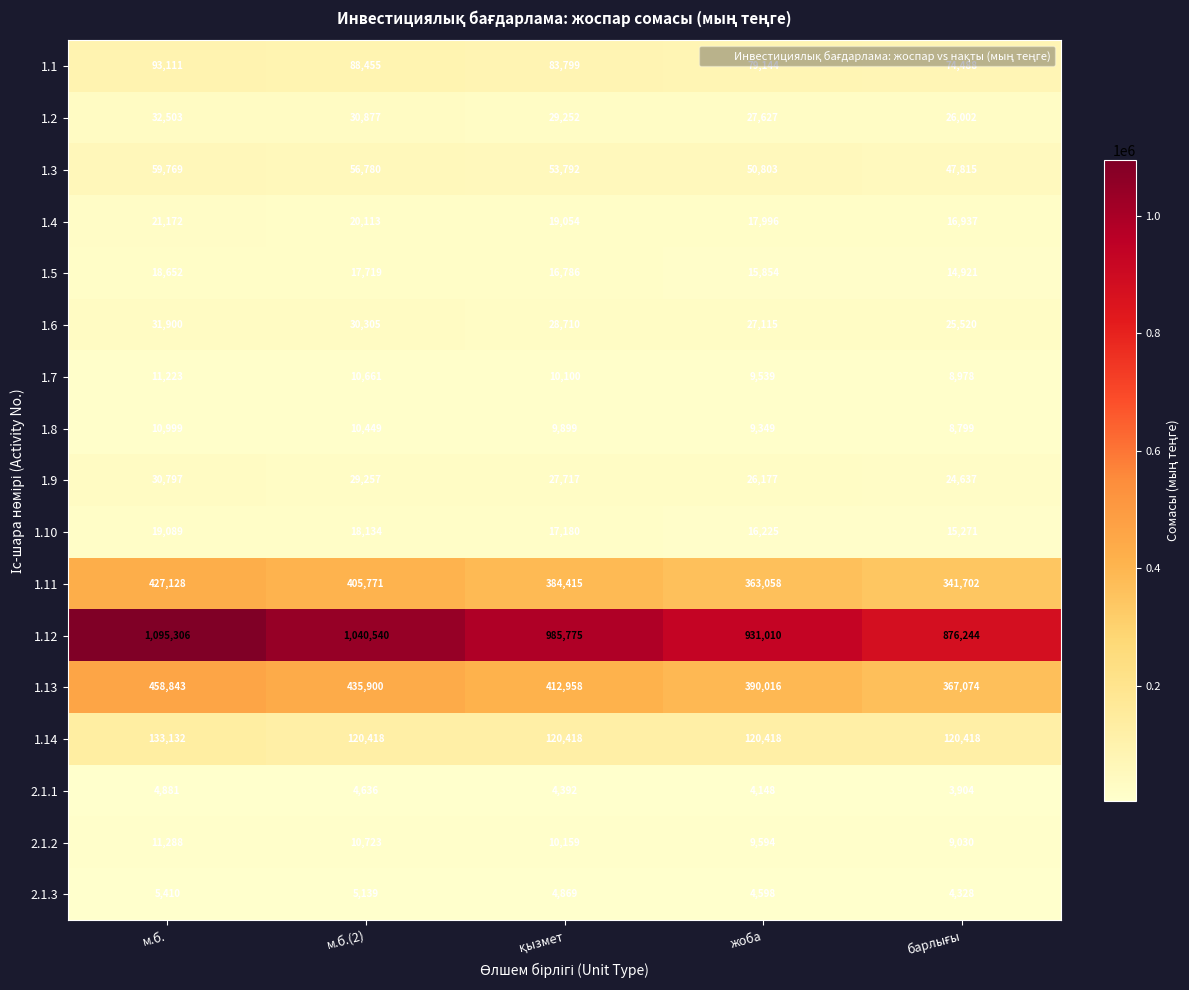

Which series has the largest total across all categories?

1.12